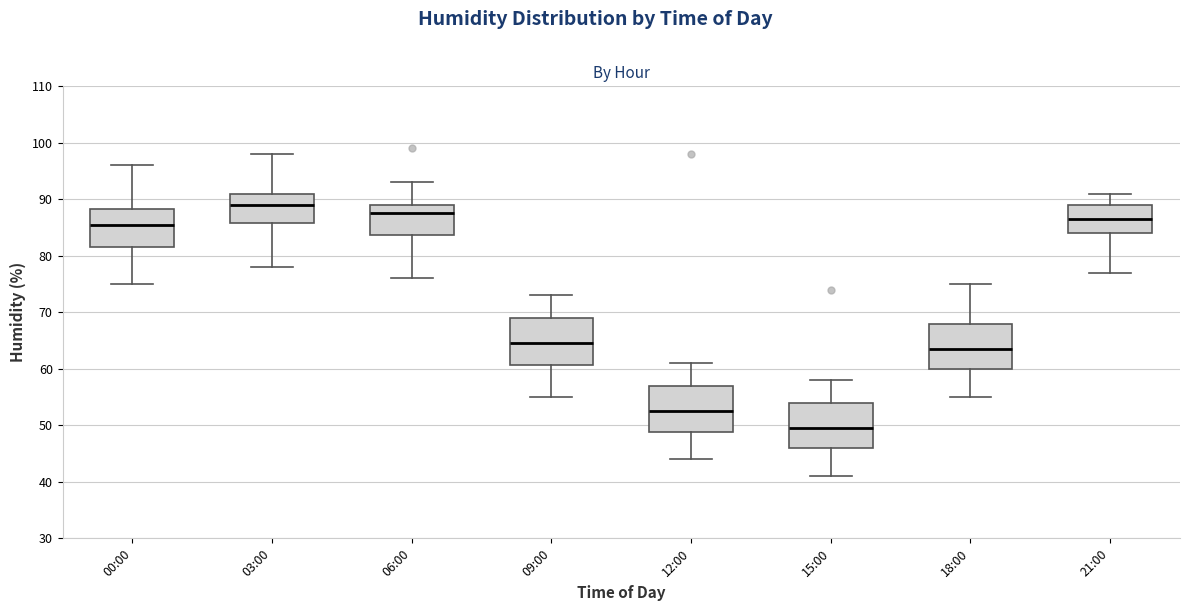

Which box's median line is the lowest?

15:00